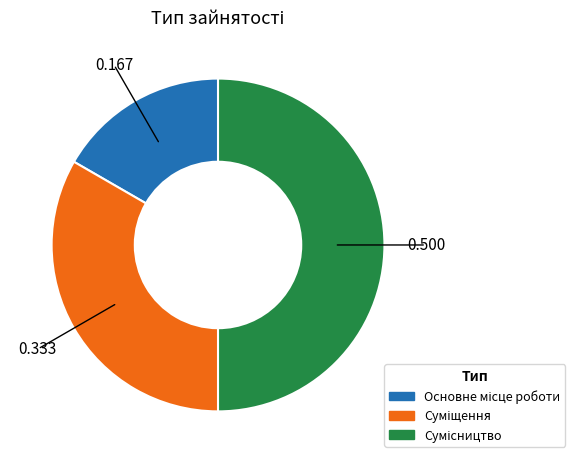

To the nearest percent, what is the combined percentage of Суміщення and Сумісництво?

83%